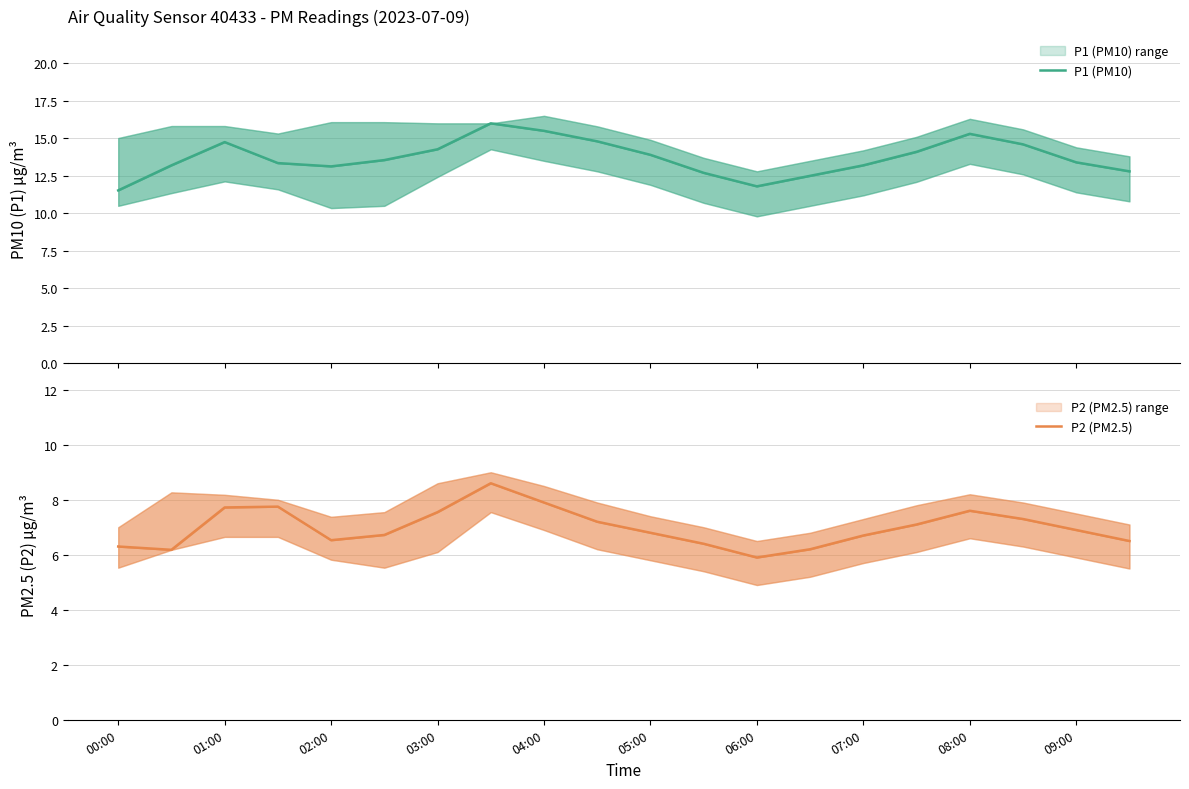

How many interior local peaks does the P2 (PM2.5) series have?

3